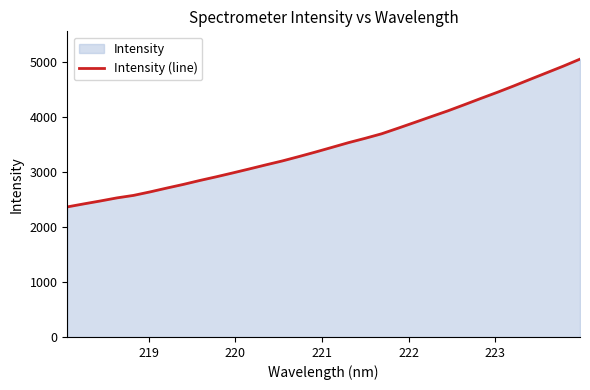

What is the difference between the second highest and minimum values?

2564.9